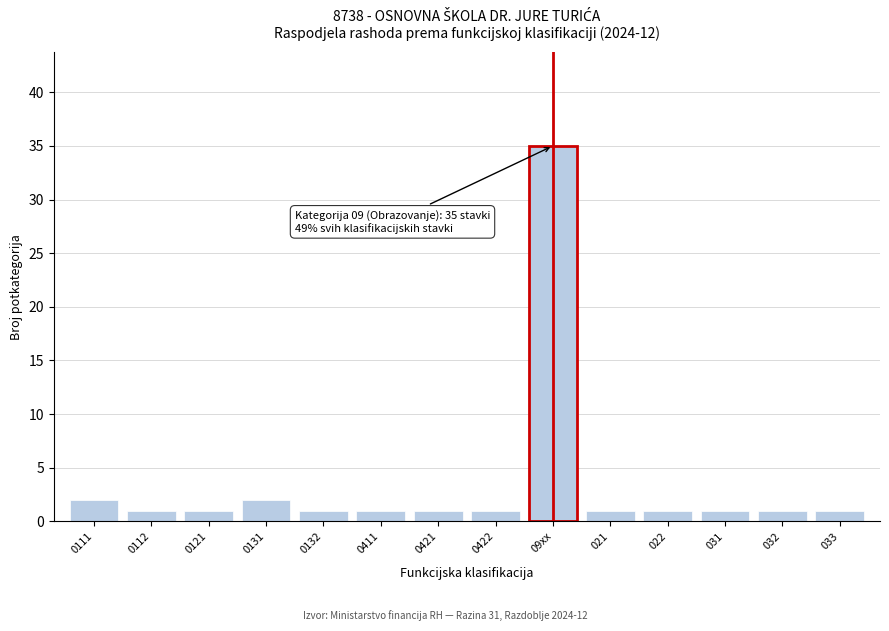

Reading right to left, what are all the values shown in this chart?

1	1	1	1	1	35	1	1	1	1	2	1	1	2